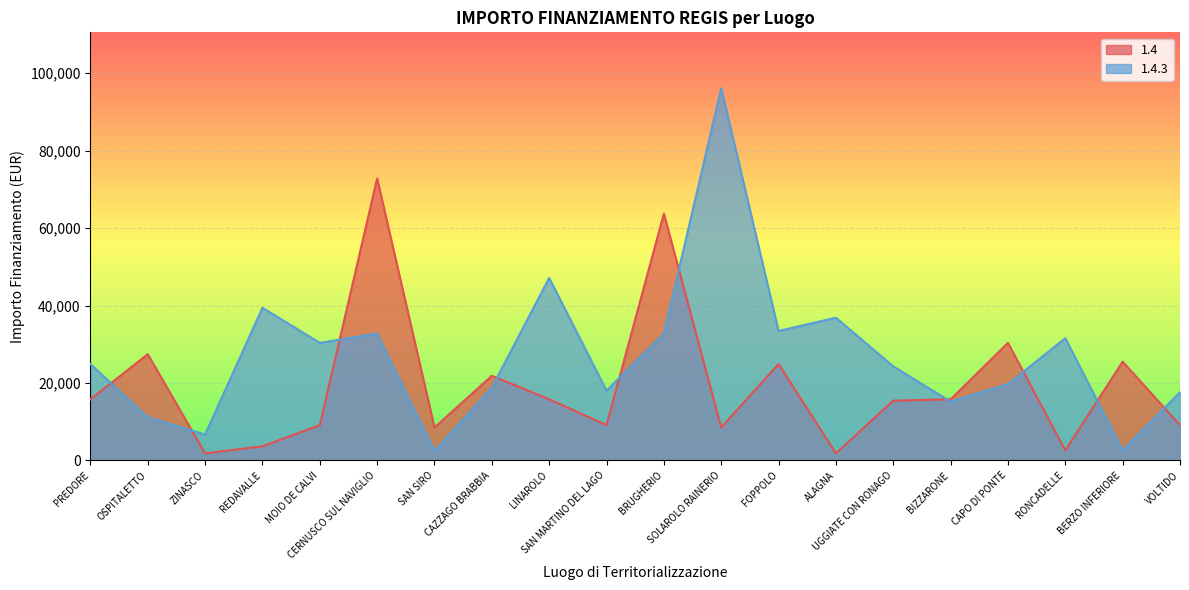

Count the number of categories in the chart.

20